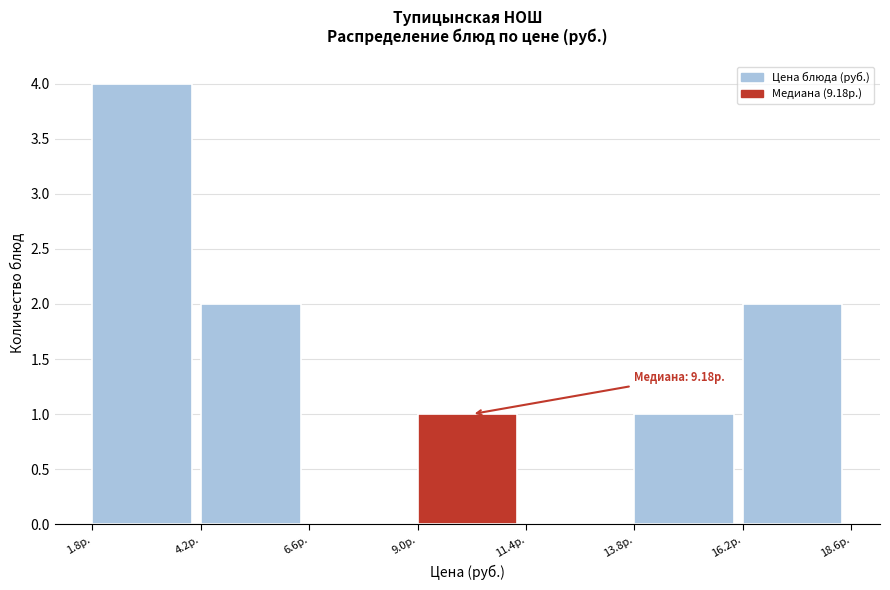

Which range on the x-axis has the tallest bar?

2.0 to 4.0